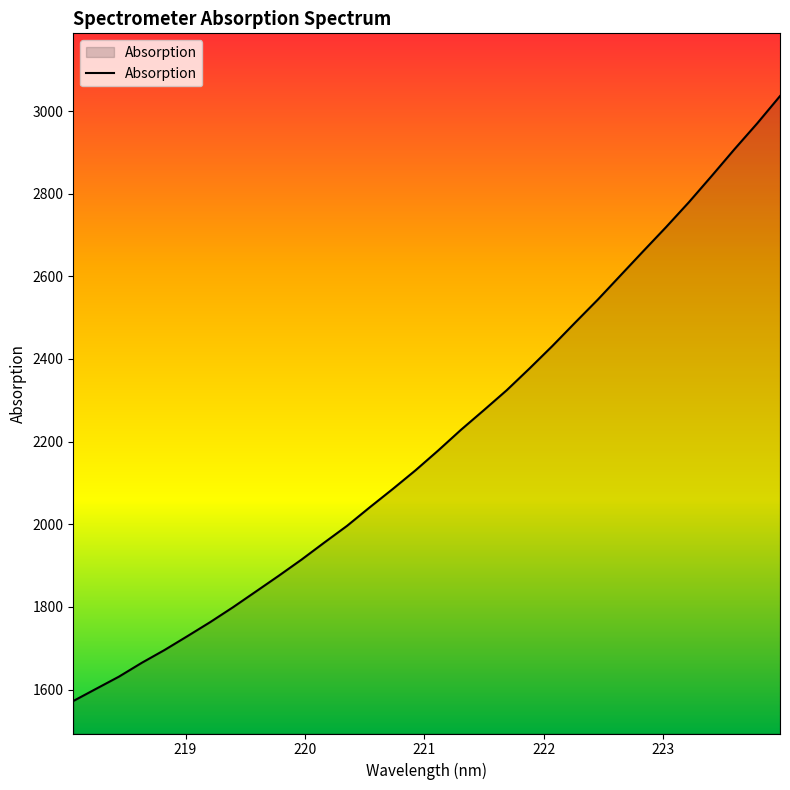

Reading left to right, what are all the values shown in this chart?

1572.2	1601.7	1631.1	1664.6	1695.7	1729.1	1763.1	1799.1	1837.1	1875.1	1914.3	1955.6	1996.1	2041.2	2085.1	2130.4	2178.6	2228.7	2276.1	2324.2	2376.8	2431.1	2487.7	2543.6	2602.4	2661.1	2719.3	2779.4	2842.9	2907.6	2970.2	3036.2